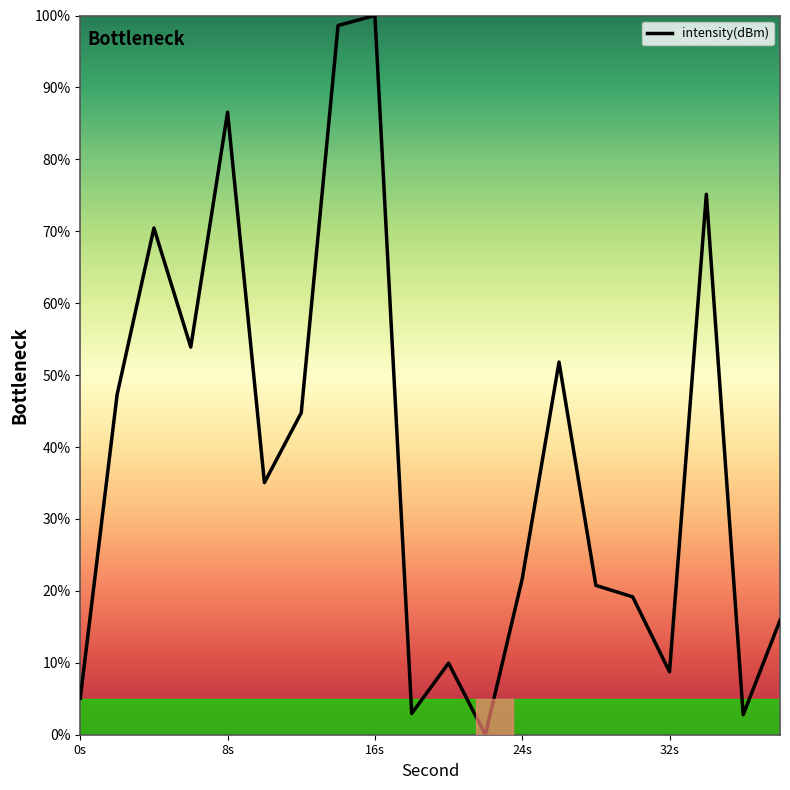

What is the difference between the maximum and minimum values?

100.0